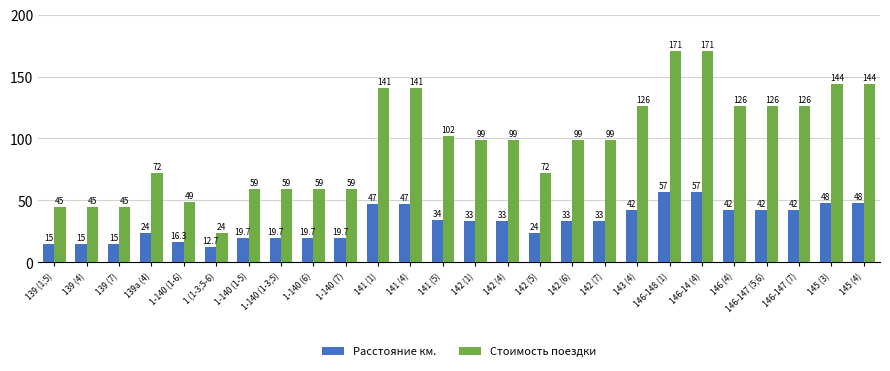

What is the difference between the Стоимость поездки values at 146-148 (1) and 1 (1-3;5-6)?

147.0